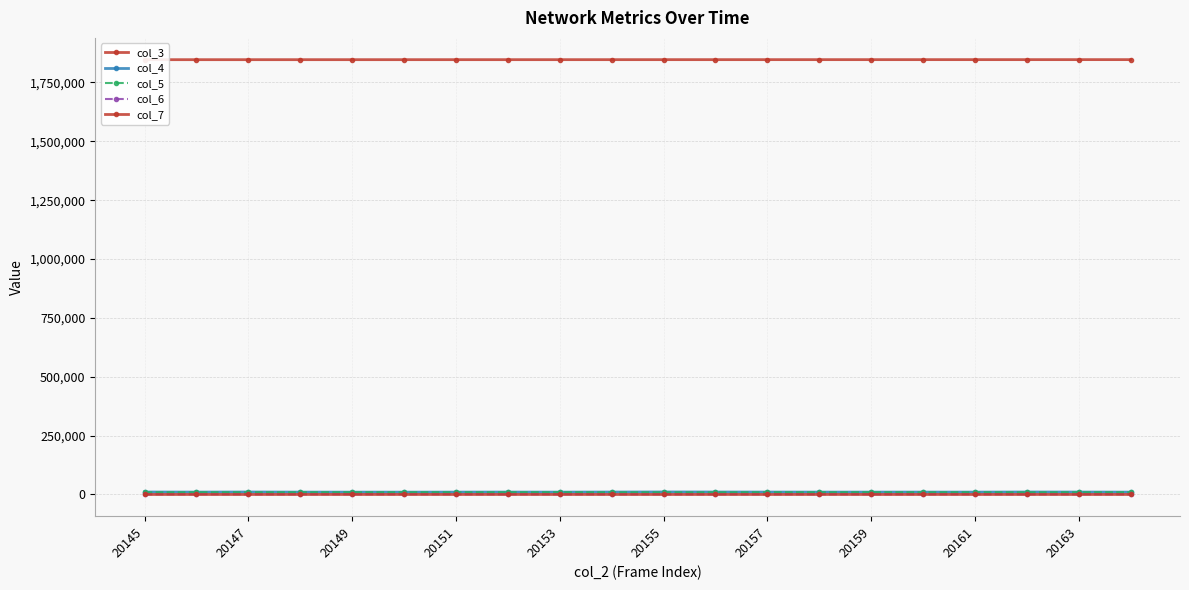

The col_6 series shows 614 at 17. True or false?

True